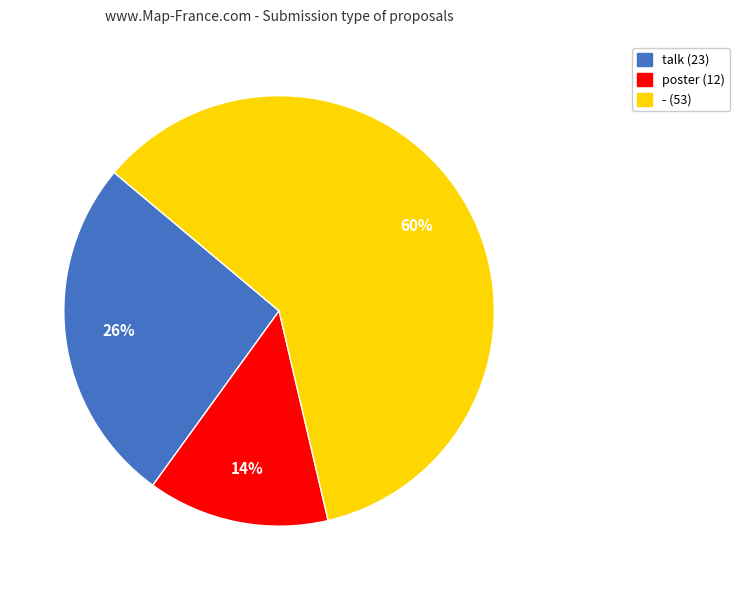

Combined, do poster and - account for over 50%?

Yes